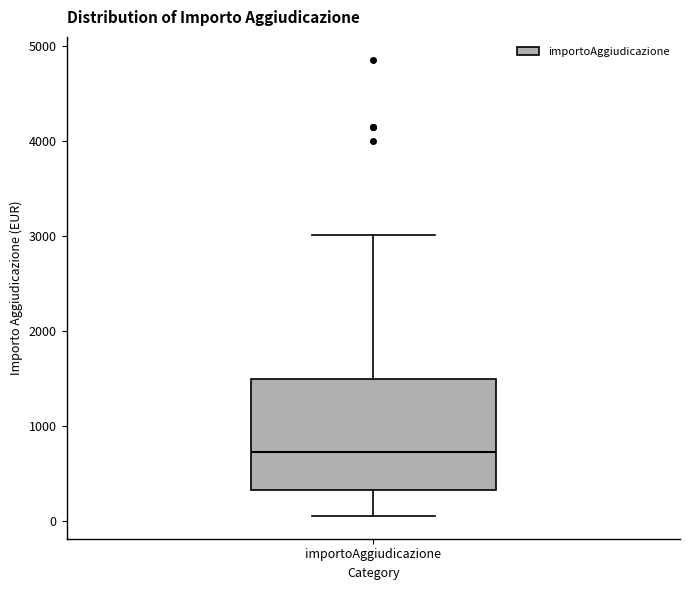

Read this box plot against the y-axis: the position of the median line, the range covered by the box, and the ends of both whiskers. The values are not printed on the chart, so give them approximately, as read against the axis.

median 700, box 300 to 1500, whiskers 100 to 3000